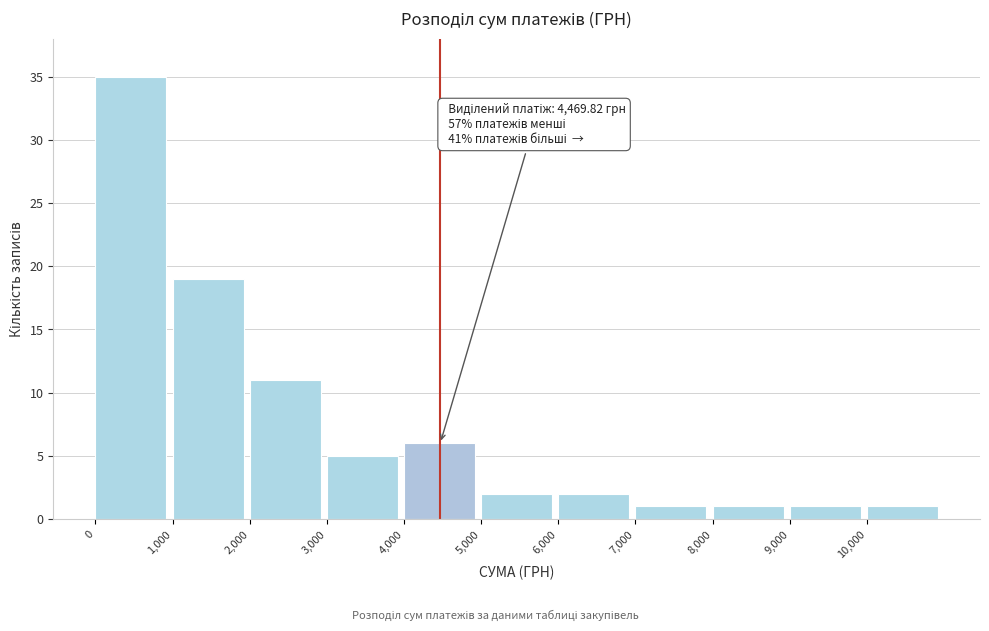

Which range on the x-axis has the tallest bar?

0 to 1000